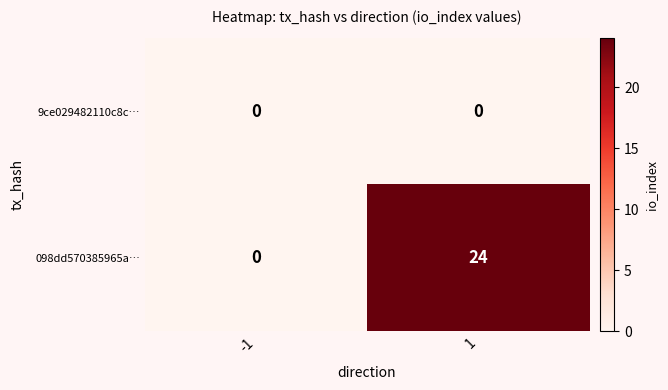

Which series has the widest spread of values?

098dd570385965a…